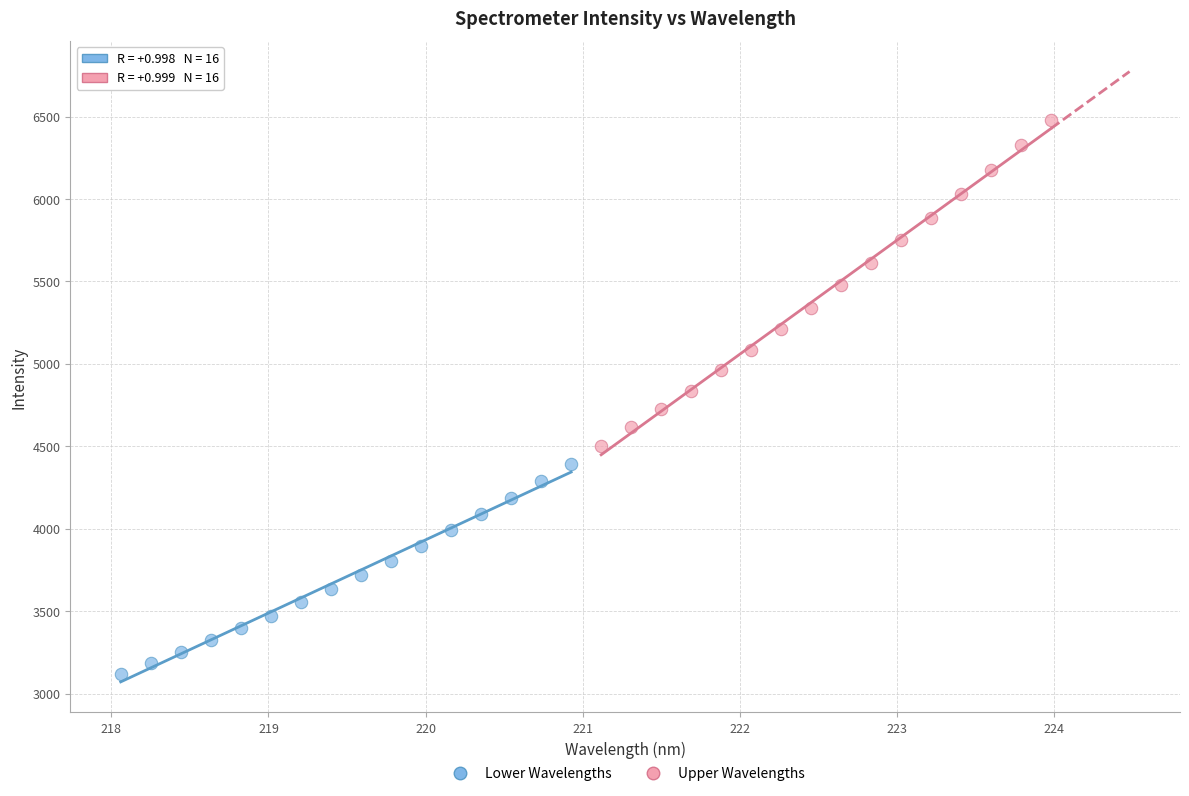

Which series contains the lowest Y value?

Lower Wavelengths